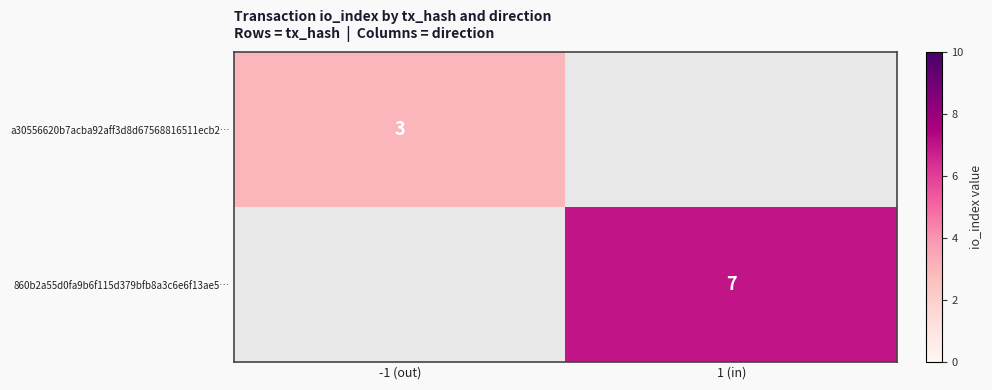

Is it true that a30556620b7acba92aff3d8d67568816511ecb2… equals 3 at -1 (out)?

True